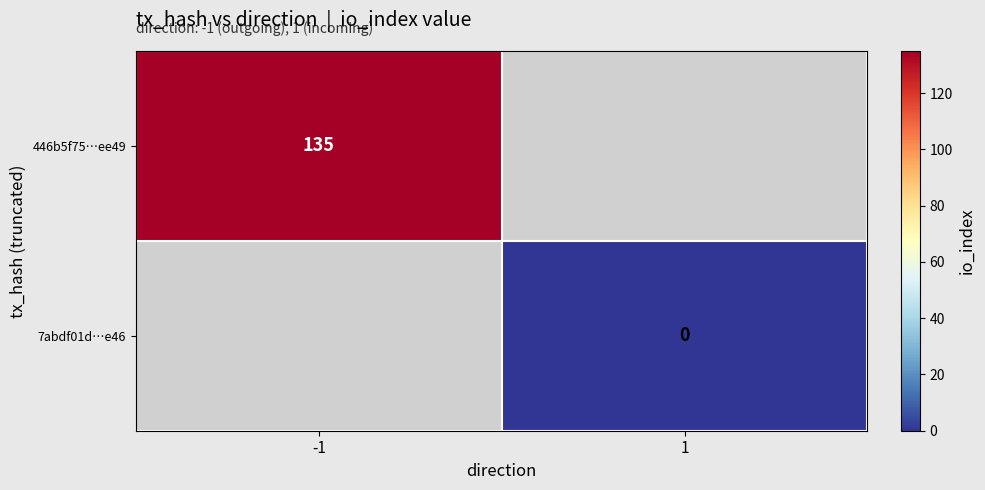

What is the maximum value shown in the chart?

135.0